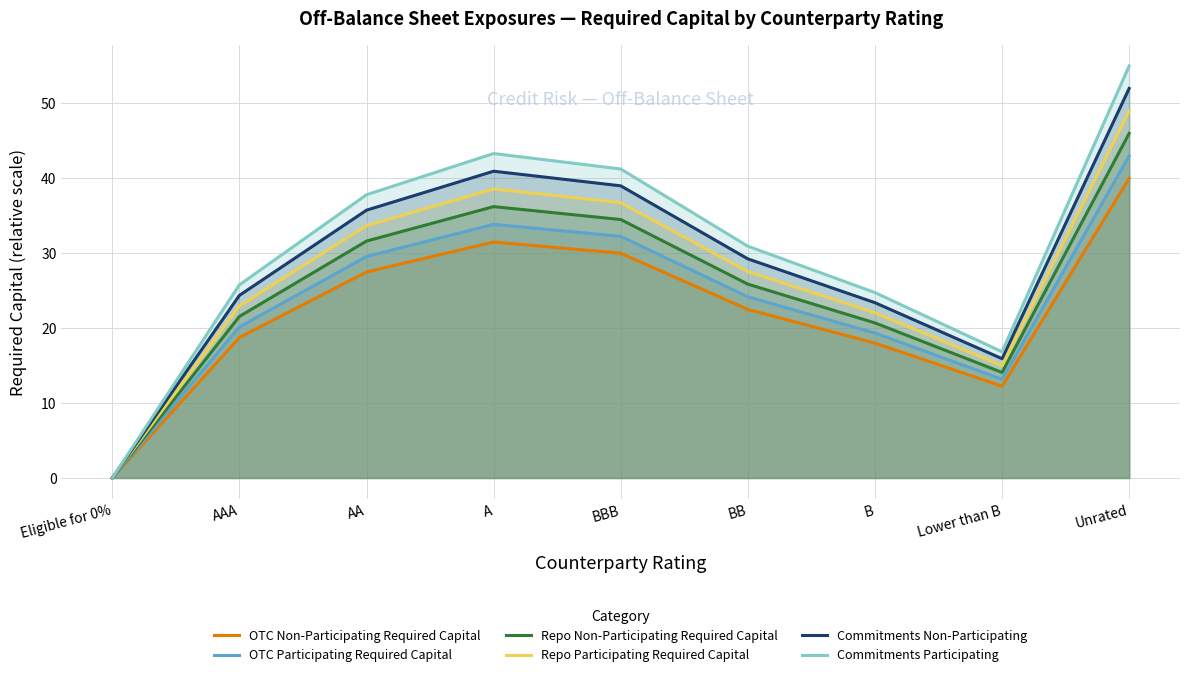

The OTC Non-Participating Required Capital series shows 30.9 at B. True or false?

False